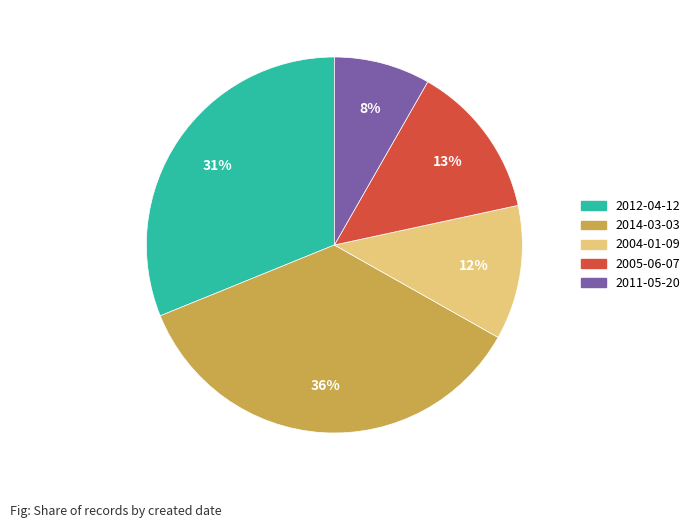

Between 2005-06-07 and 2004-01-09, which is larger?

2005-06-07